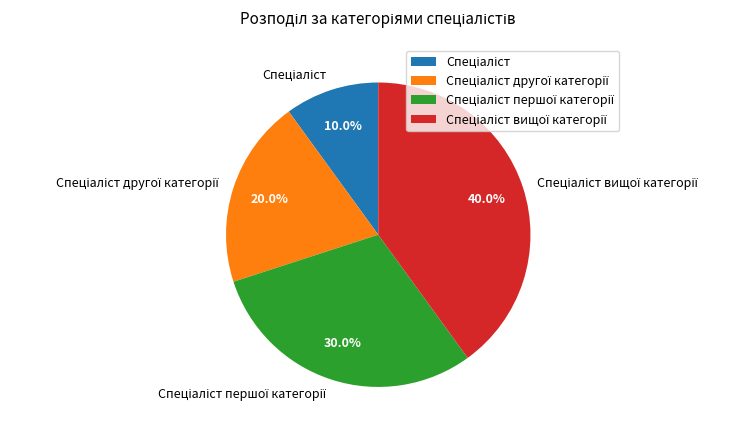

Does any single category account for the majority?

No